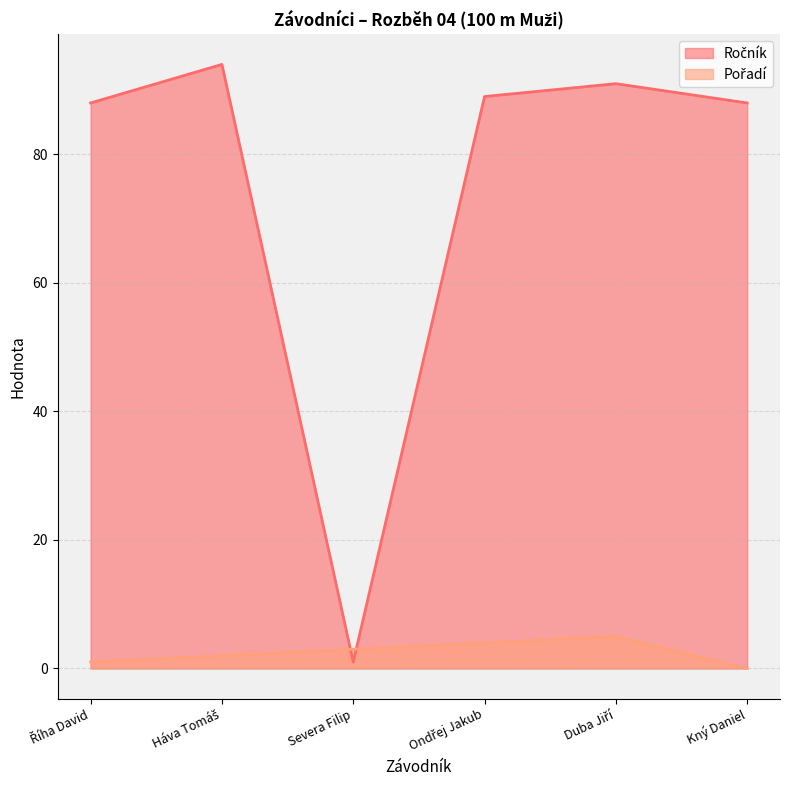

At which label is Pořadí closest to 2?

Háva Tomáš